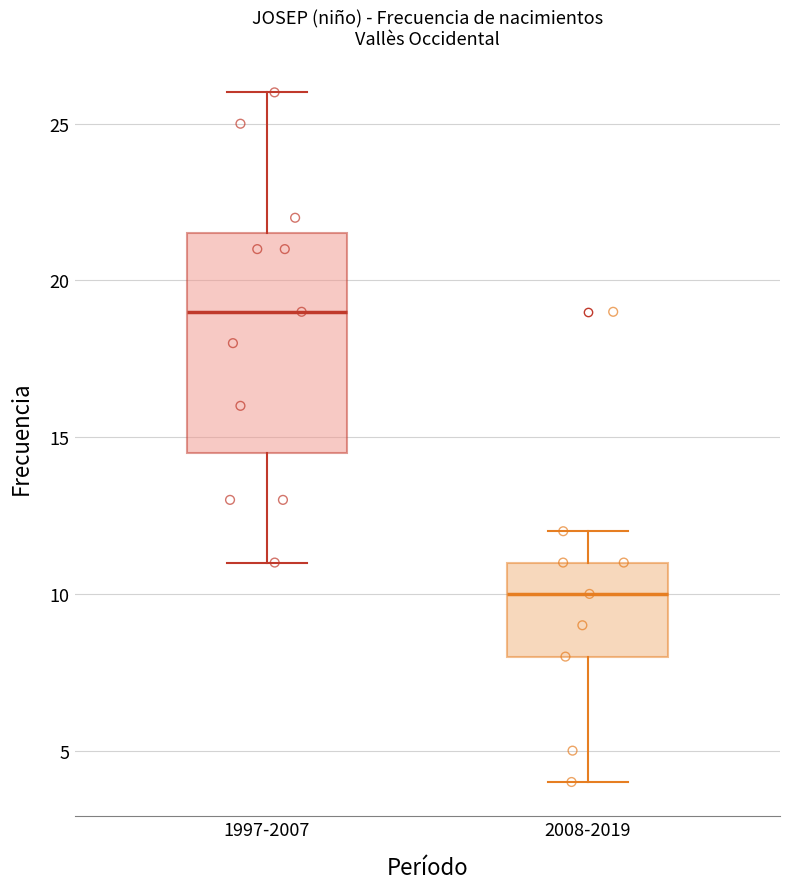

Reading left to right, transcribe this box plot: for each box, give where its median line is, the range the box spans, and where its two whiskers end, as read against the y-axis. The values are not printed on the chart, so give them approximately, as read against the axis.

1997-2007: median 19.0, box 14.5 to 21.5, whiskers 11.0 to 26.0
2008-2019: median 10.0, box 8.0 to 11.0, whiskers 4.0 to 12.0